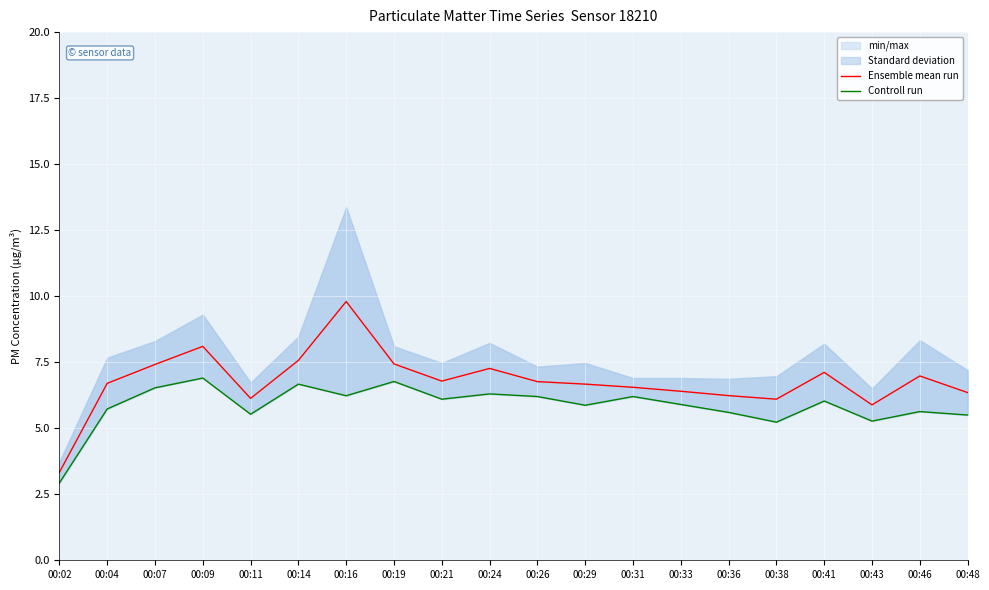

Which category has the highest value in the Ensemble mean run series?

00:16